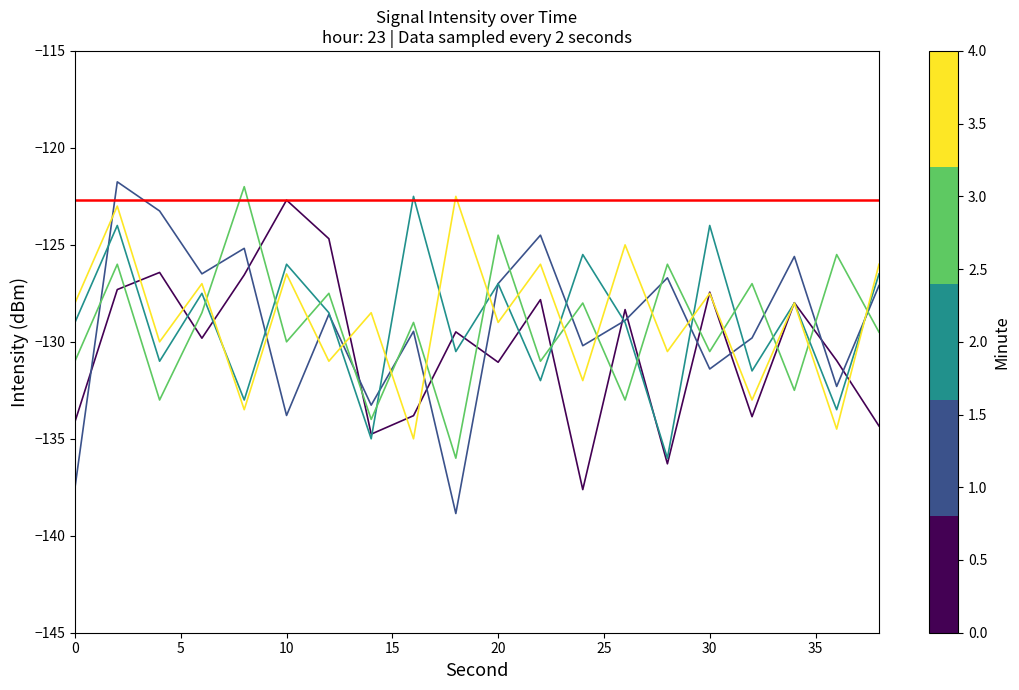

What is the total value across all series at 28?

-655.5